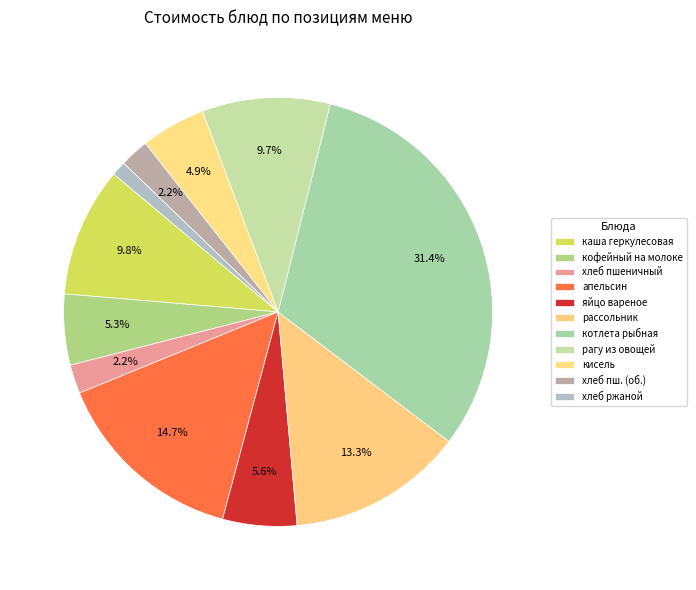

How many slices are in this pie chart?

11